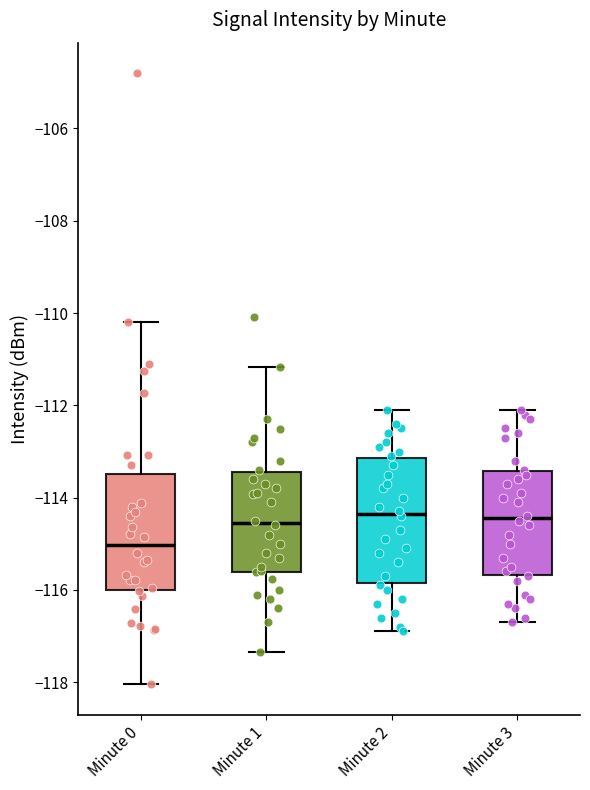

Where is the lower edge of the box for Minute 0 on the y-axis? The values are not printed on the chart, so give them approximately, as read against the axis.

-116.0